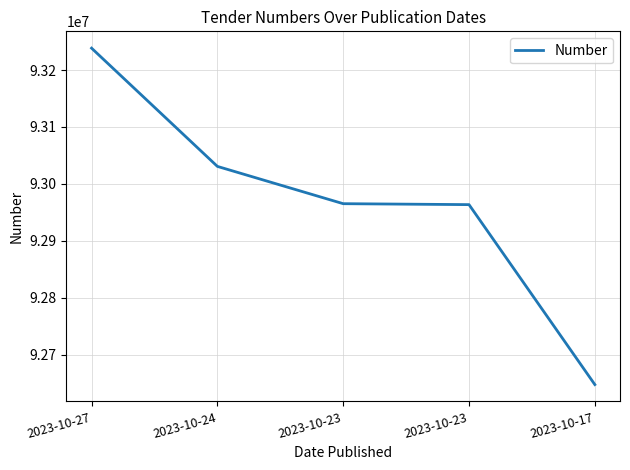

Reading left to right, extract all data points from this chart.

93238421	93030687	92965166	92963506	92647347